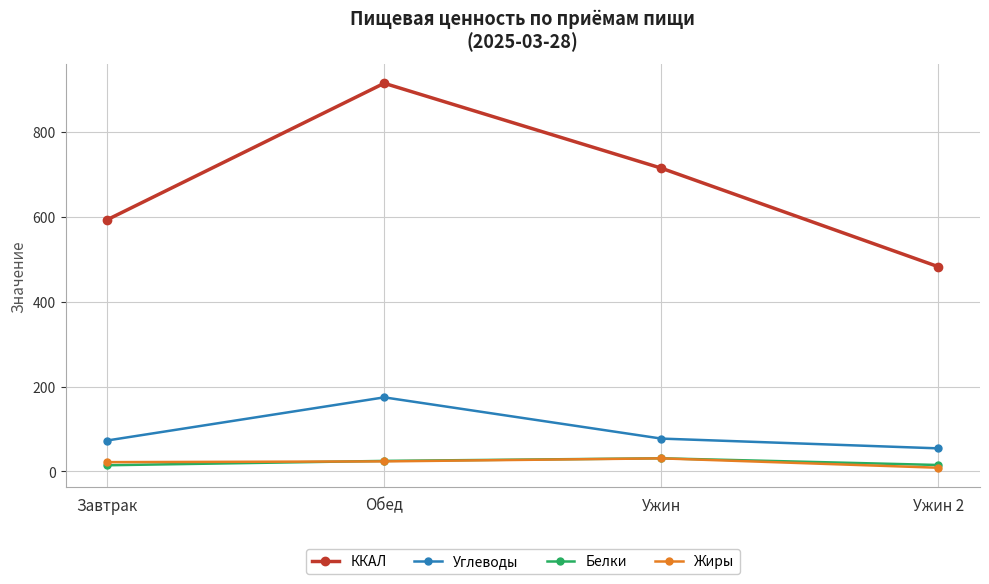

Which series has the largest range (max minus min)?

ККАЛ